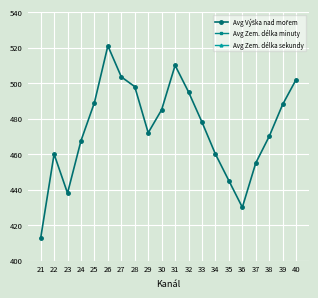

What is the sum of the Avg Zem. délka sekundy values at 28 and 27?

75.5